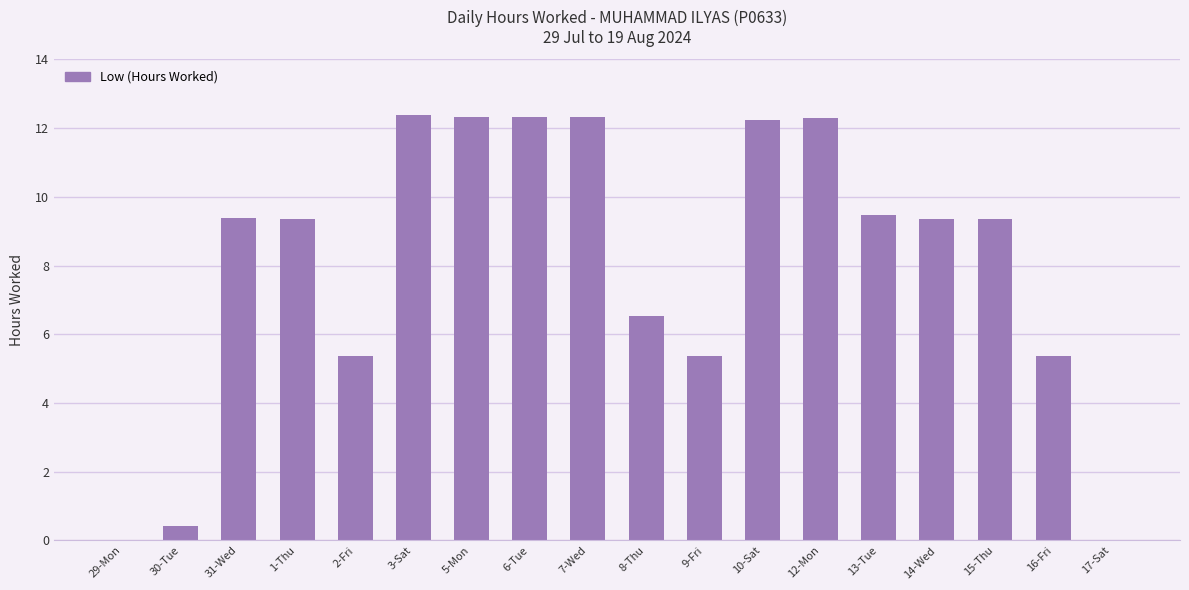

The value at 7-Wed is 17.5. True or false?

False